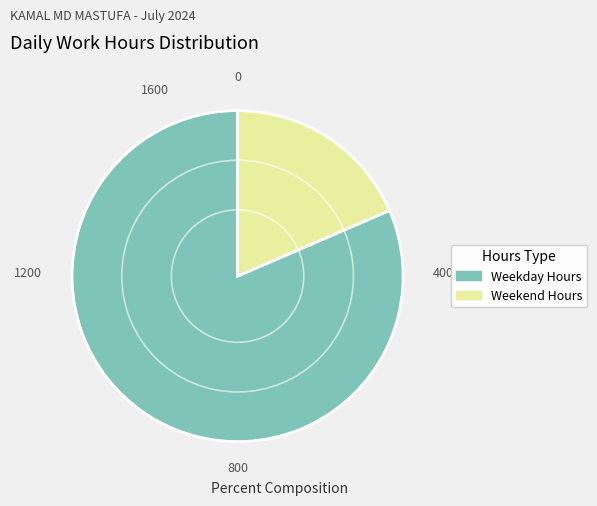

Which slice is the smallest?

Weekend Hours